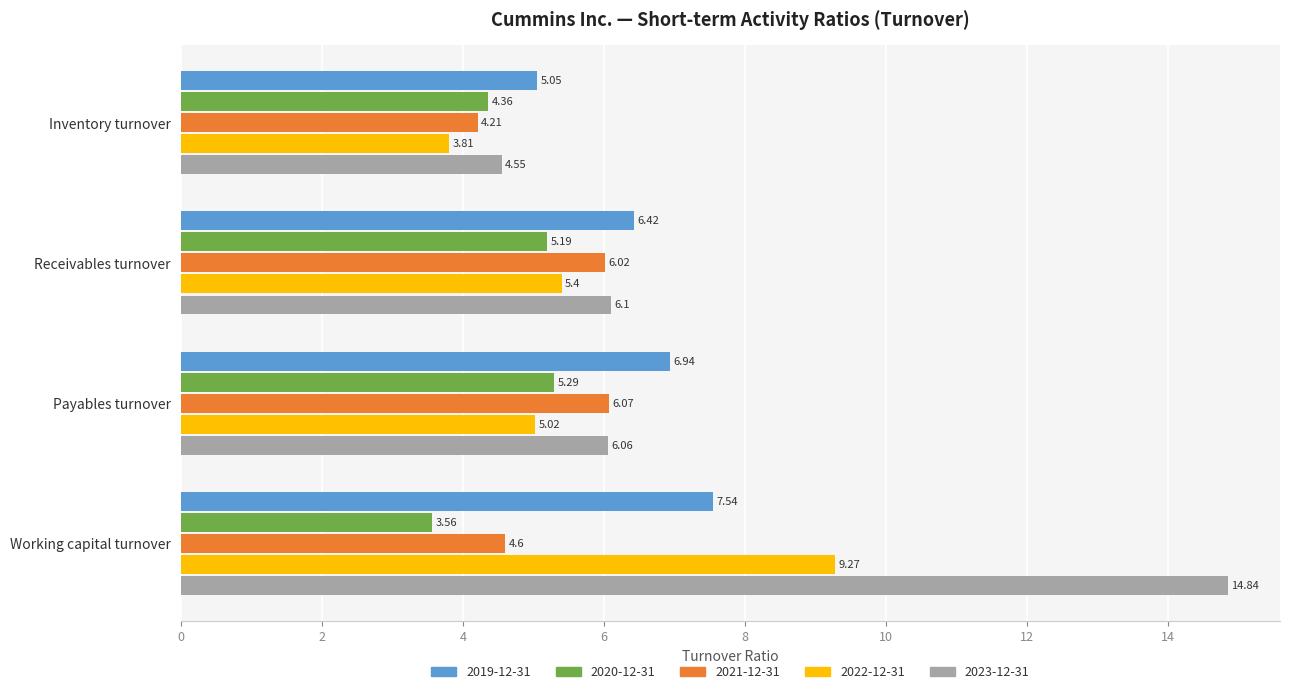

List the series in order of their peak value, lowest first.

2020-12-31, 2021-12-31, 2019-12-31, 2022-12-31, 2023-12-31